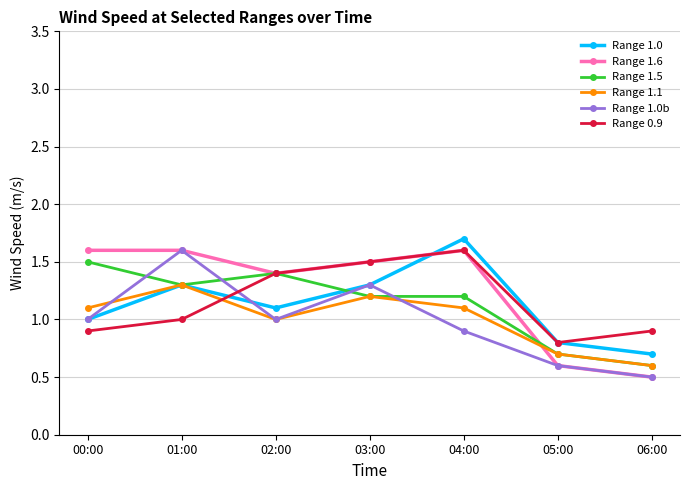

At which category does Range 1.0b reach its first local peak?

01:00